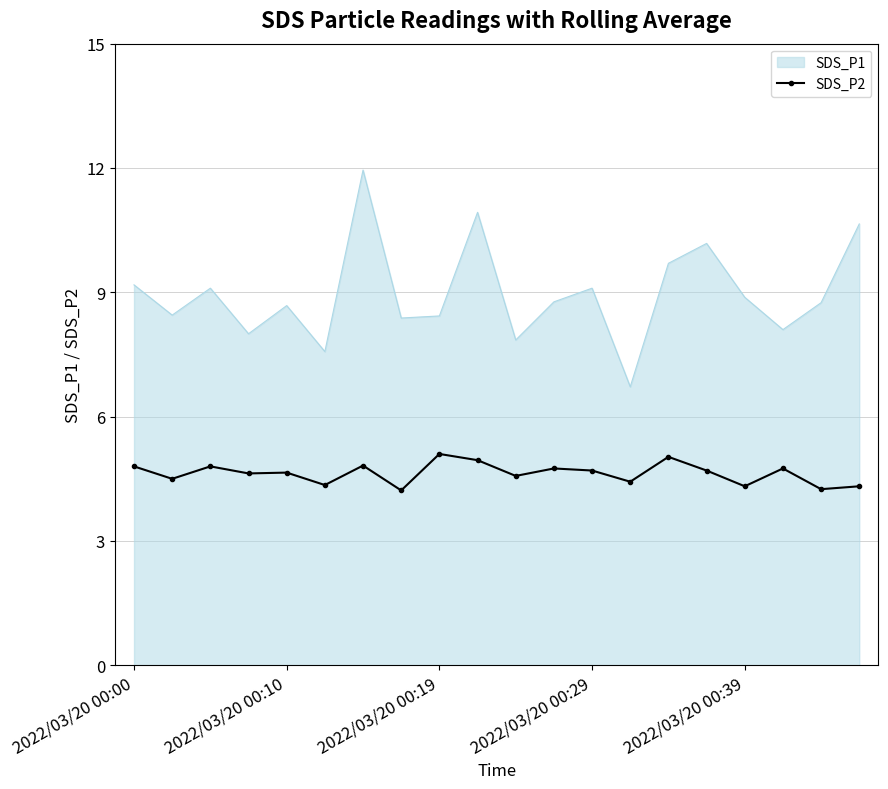

Rank the series by their maximum value, from highest to lowest.

SDS_P1, SDS_P2